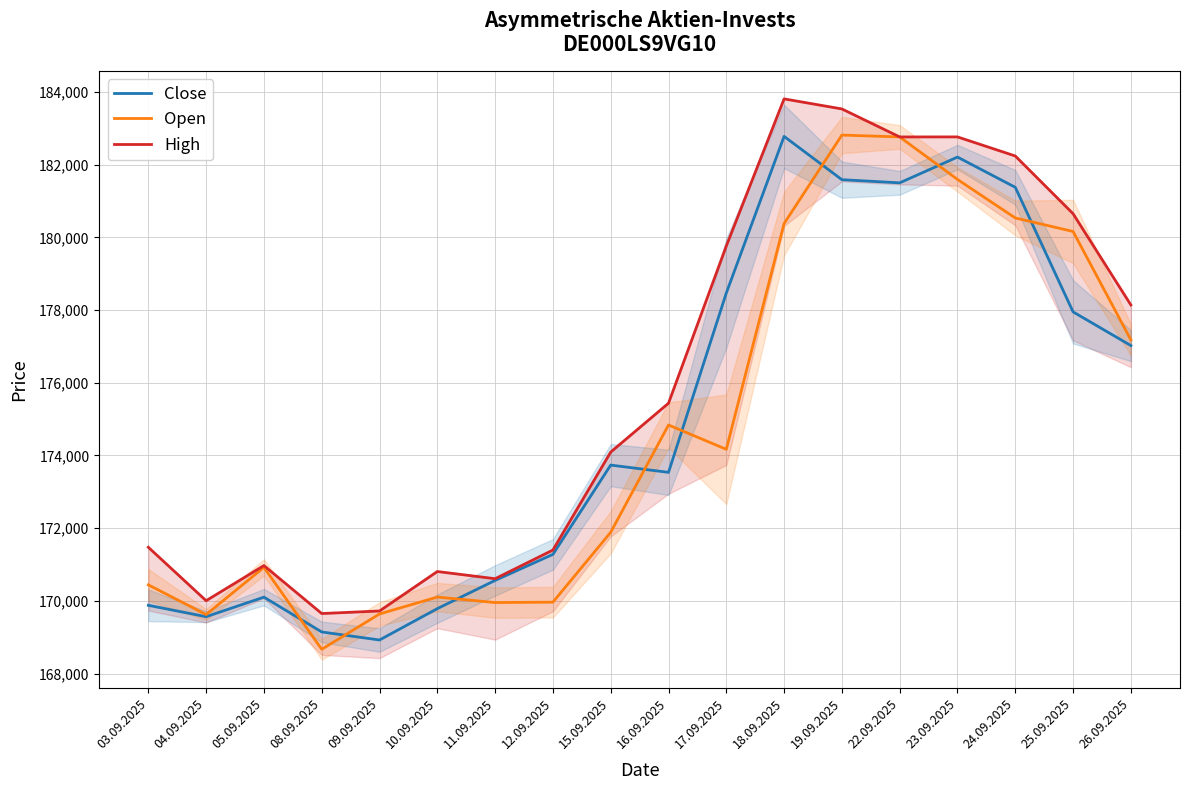

The High series shows 112158 at 09.09.2025. True or false?

False